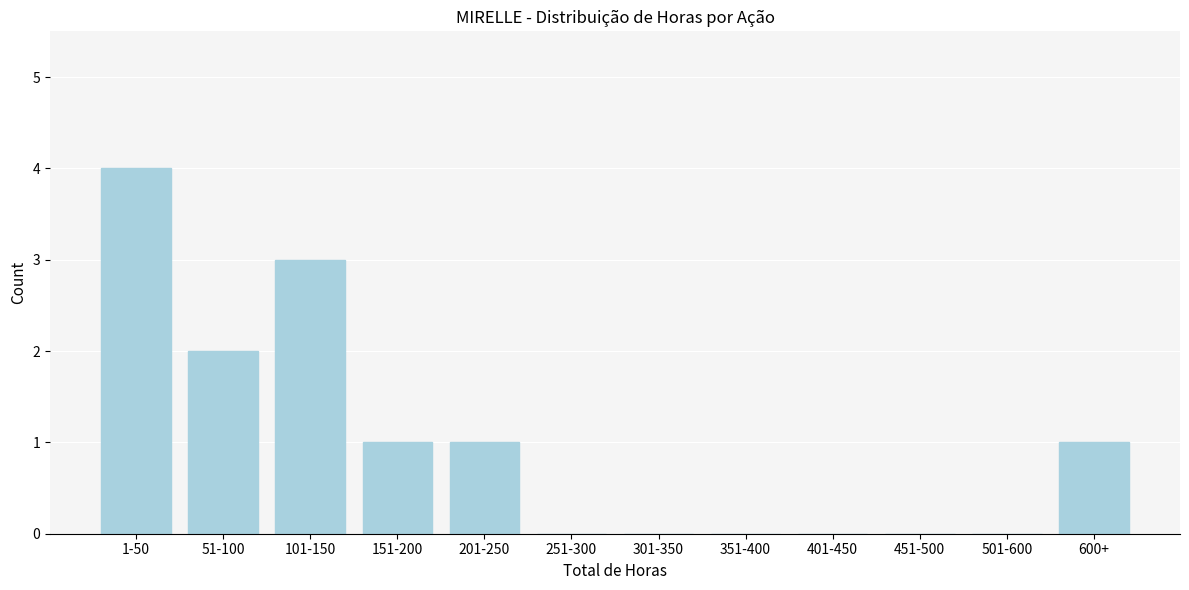

Reading right to left, list all the values displayed in this chart.

600+=1	501-600=0	451-500=0	401-450=0	351-400=0	301-350=0	251-300=0	201-250=1	151-200=1	101-150=3	51-100=2	1-50=4